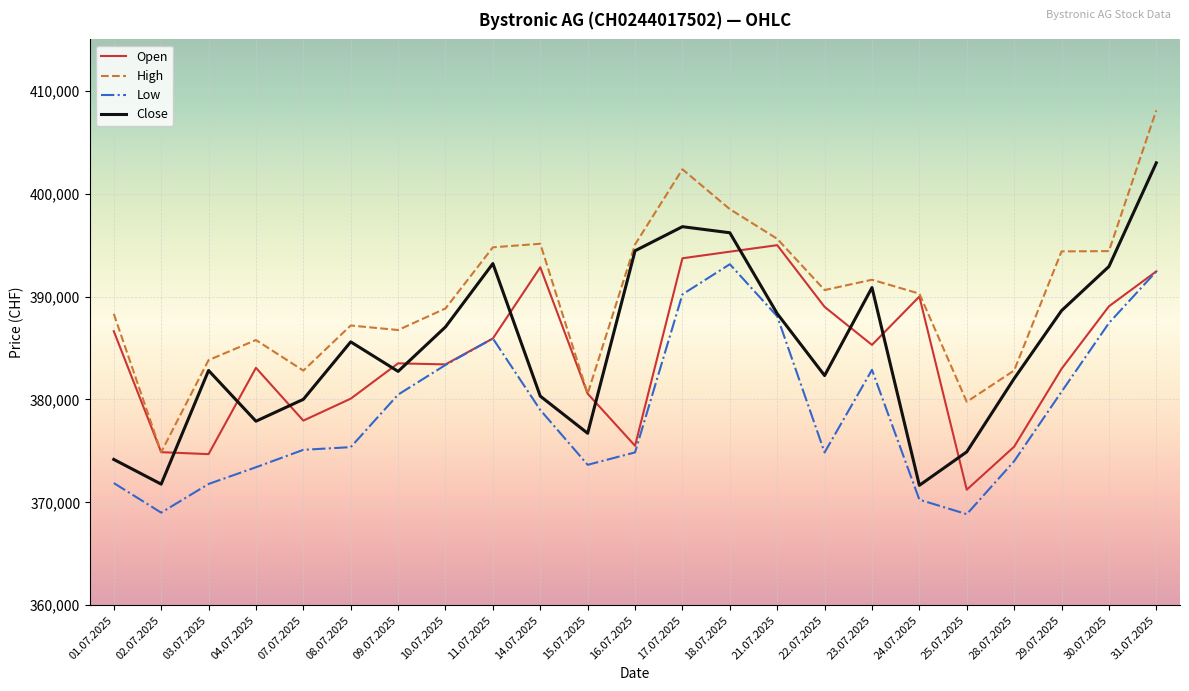

What is the approximate value of High at 18.07.2025, to the nearest 10?

398500